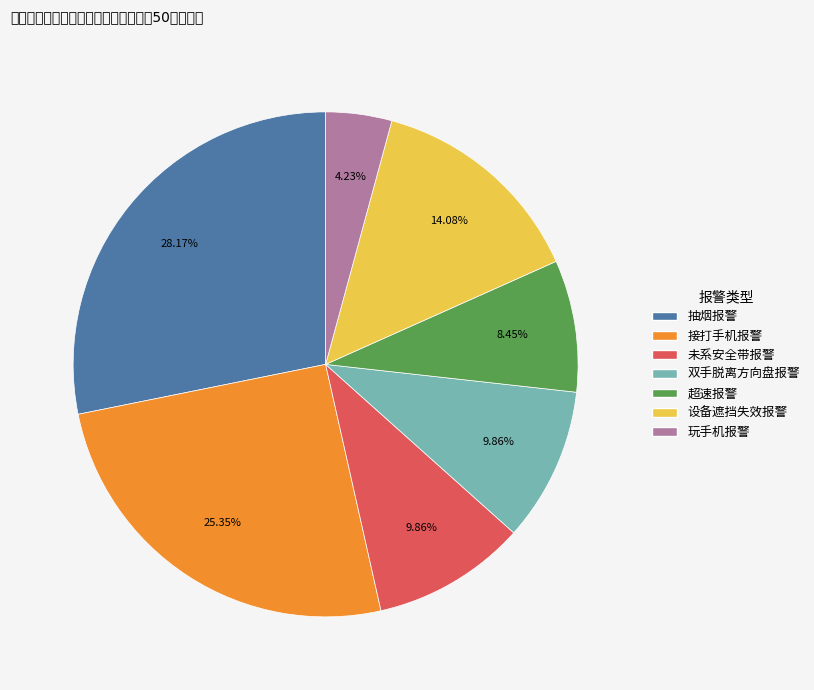

Is there any slice that represents more than half of the pie?

No